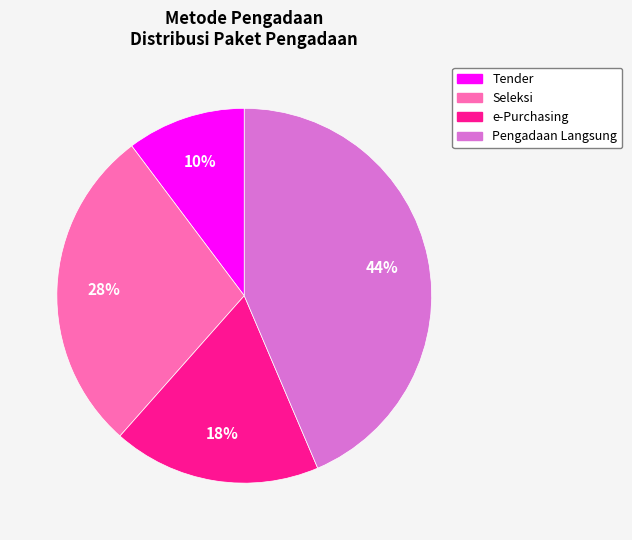

How many slices are in this pie chart?

4